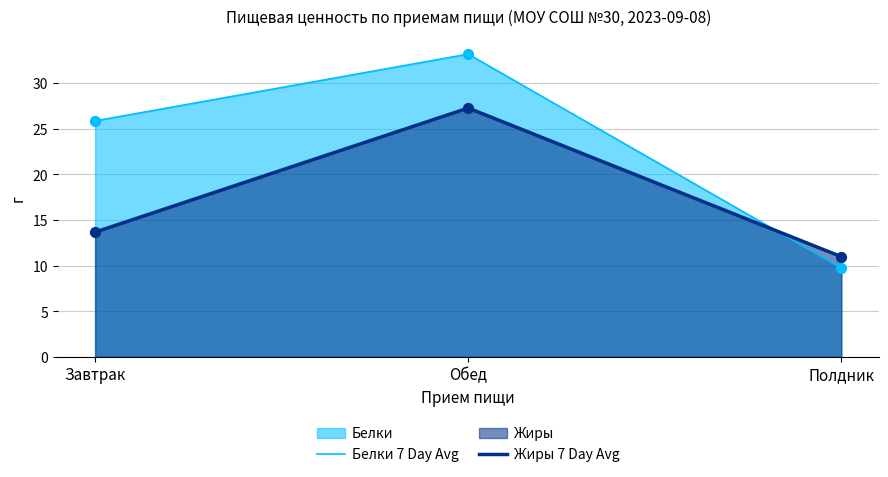

What is the total value across all series at Полдник?

41.4